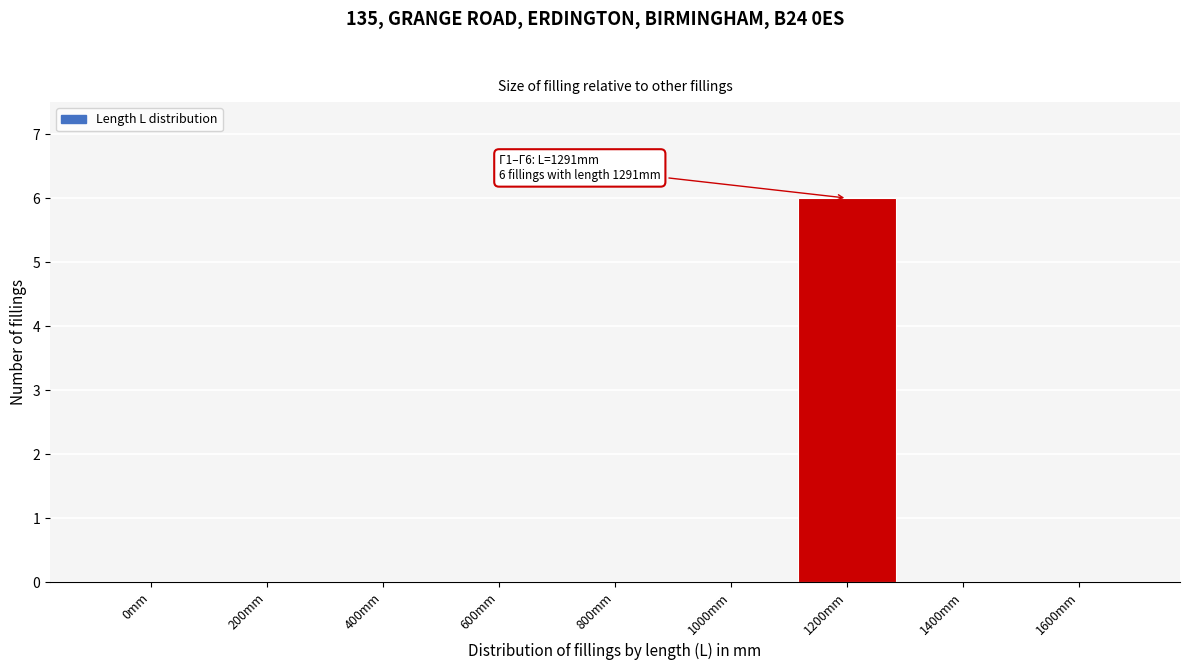

Reading right to left, list all the values displayed in this chart.

1600mm=0	1400mm=0	1200mm=6	1000mm=0	800mm=0	600mm=0	400mm=0	200mm=0	0mm=0